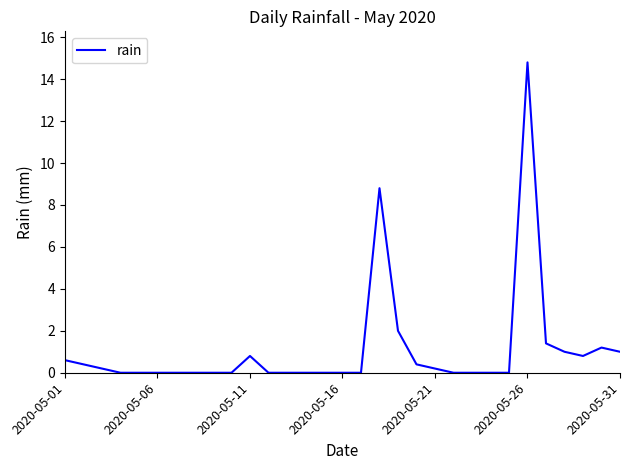

What is the maximum value shown in the chart?

14.8